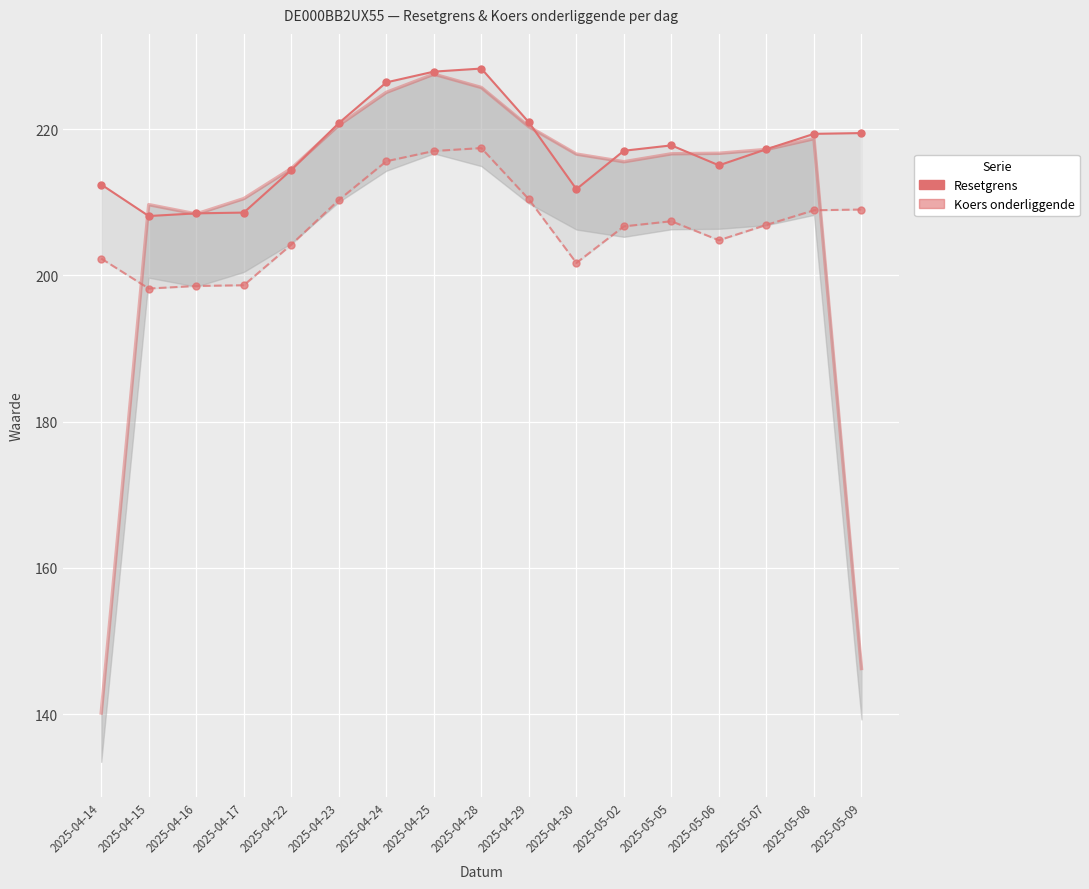

Which has a higher value, 2025-05-06 or 2025-04-25?

2025-04-25